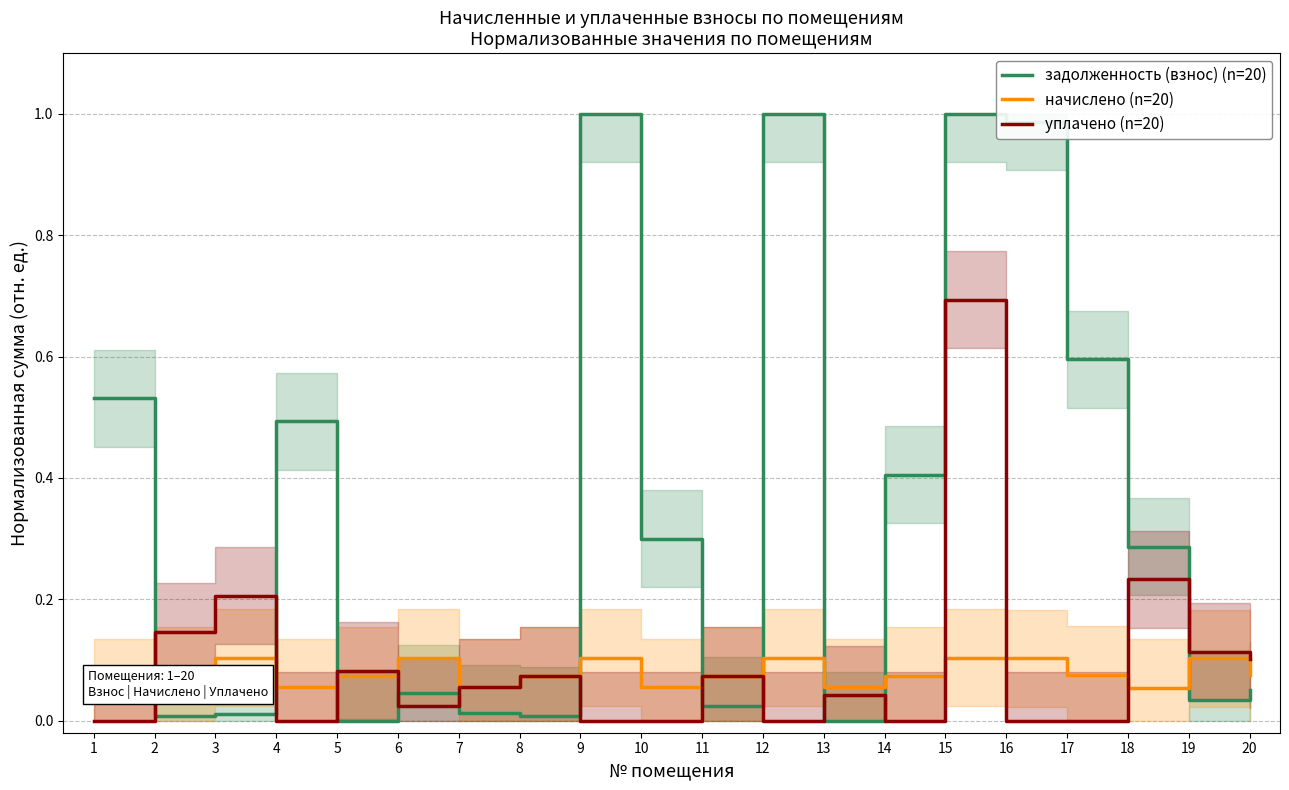

In задолженность (взнос) (n=20), how many points are higher than both neighbors (excluding endpoints)?

5